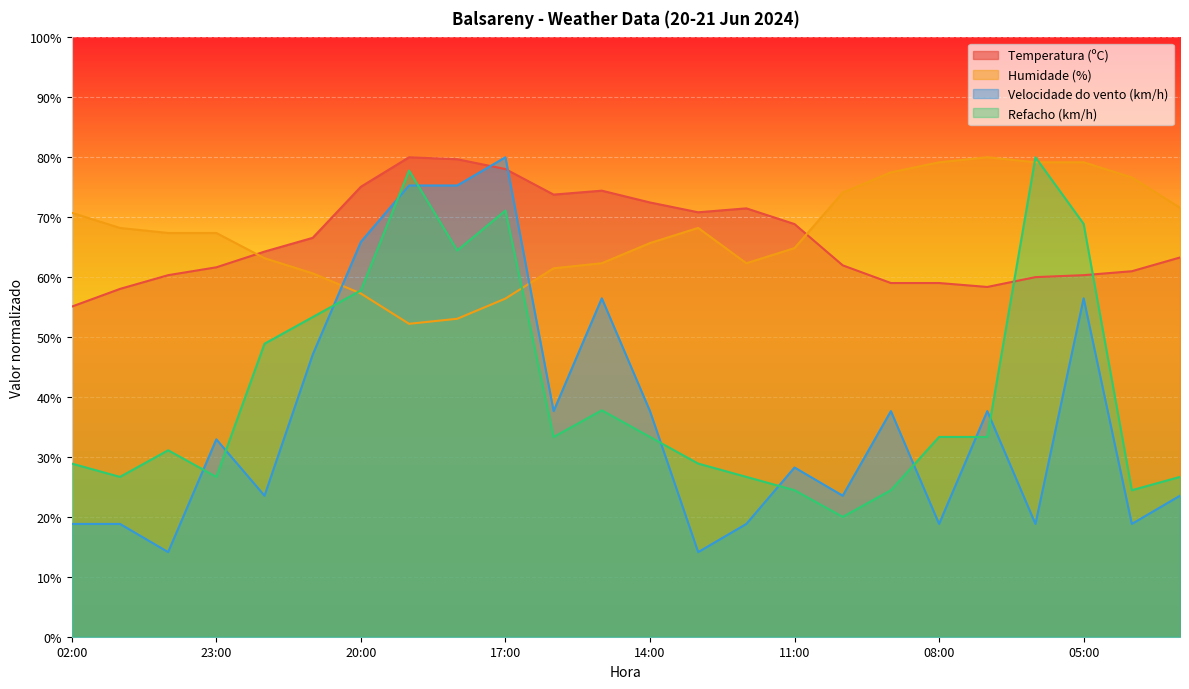

Which has a higher value, 11:00 or 15:00?

15:00